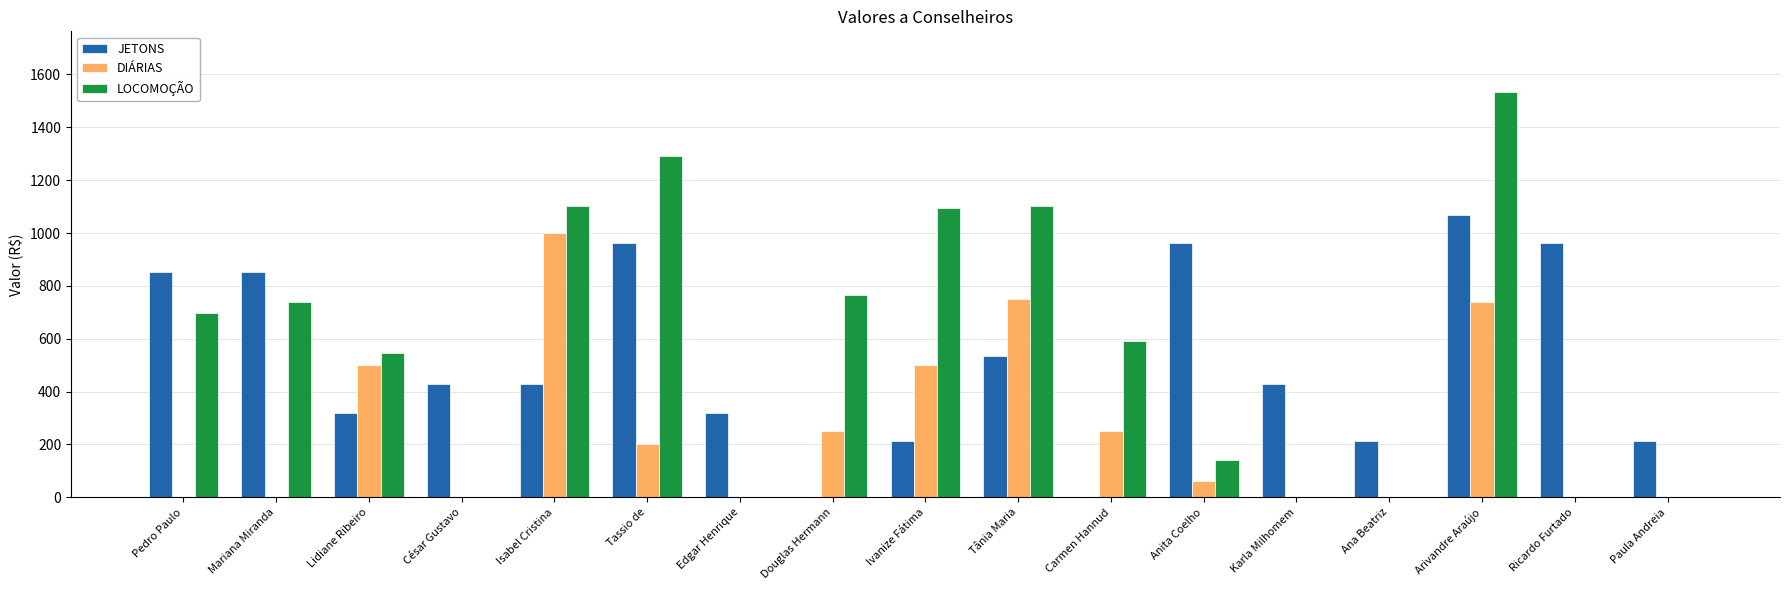

Which label corresponds to the largest value in the chart?

Arivandre Araújo